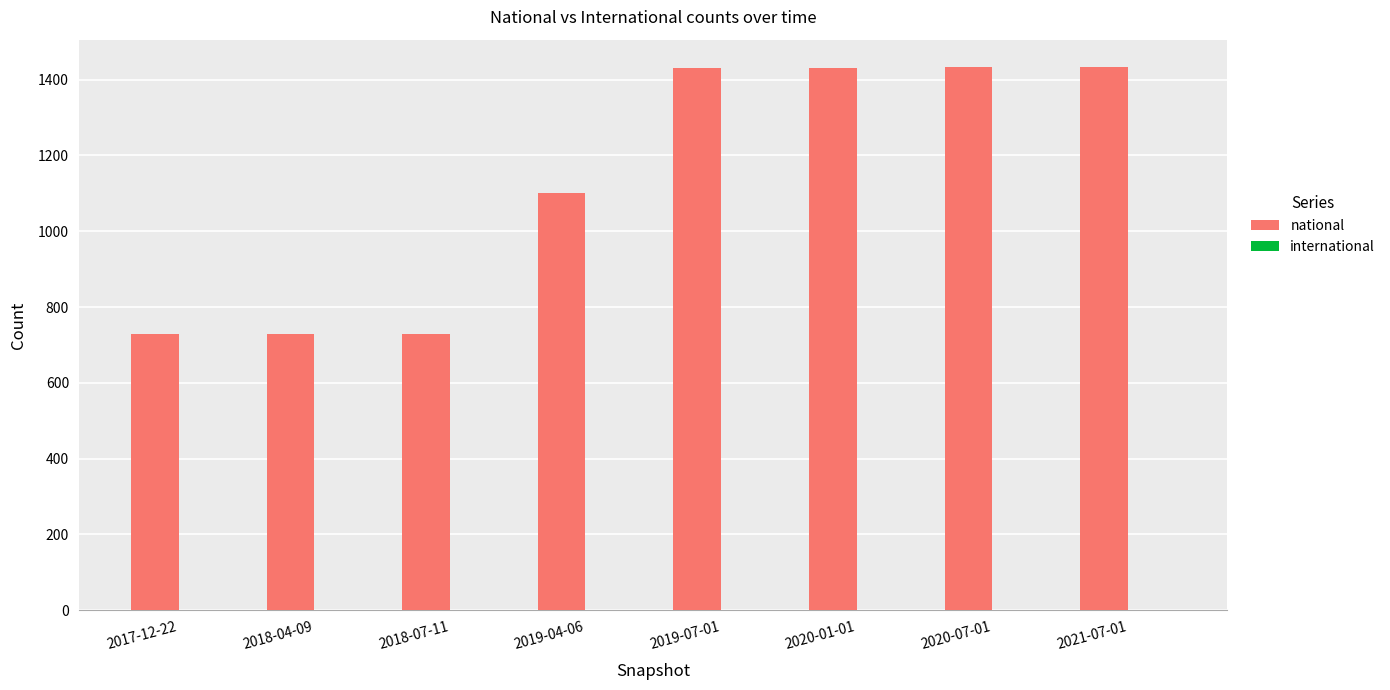

Which series changed the most between 2018-04-09 and 2019-04-06?

national